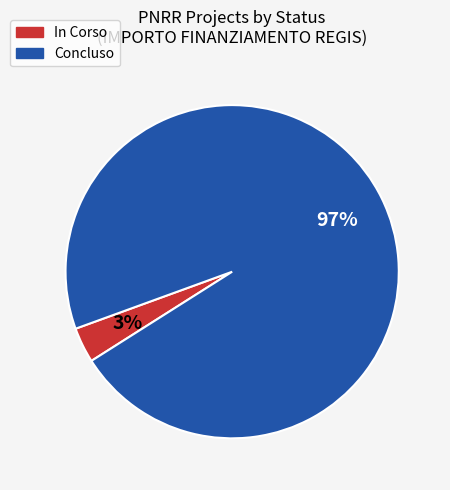

Is there any slice that represents more than half of the pie?

Yes